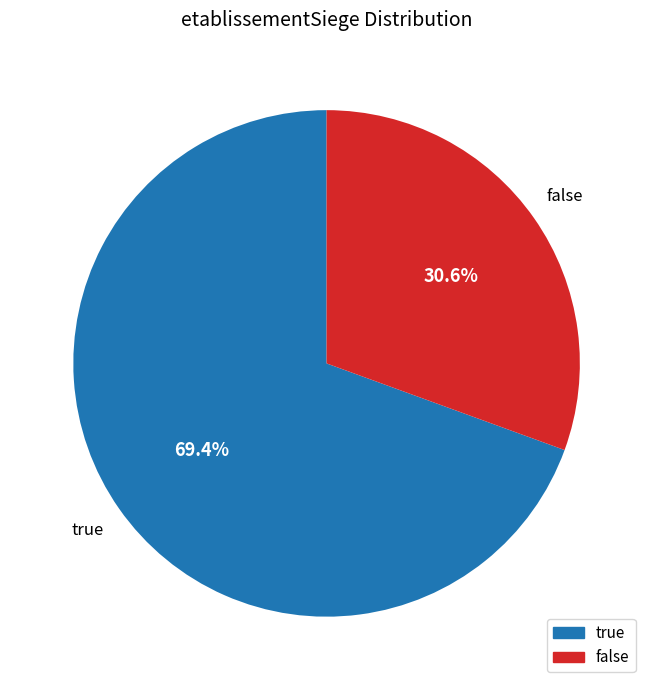

Does false represent more than half of the total?

No